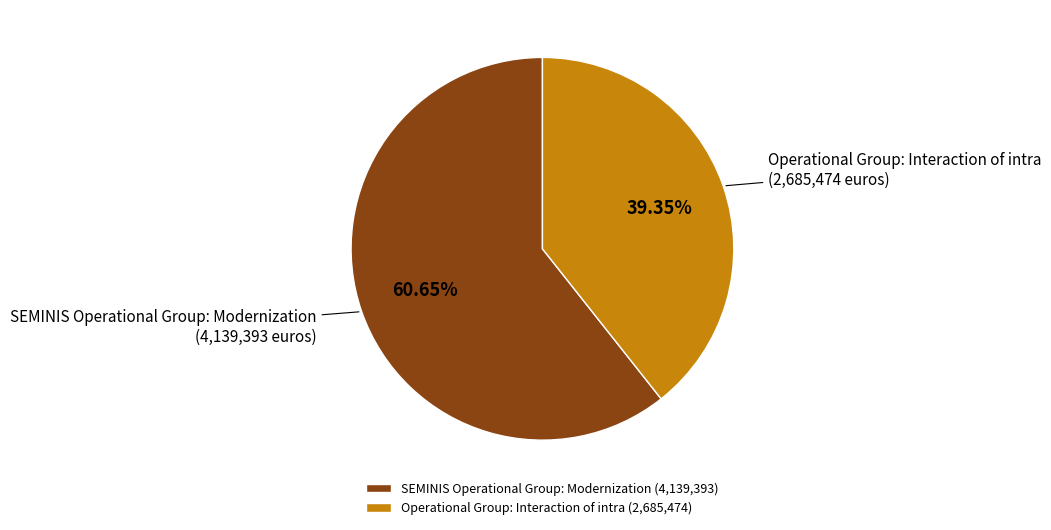

The SEMINIS Operational Group: Modernization slice represents 69% of the pie. True or false?

False